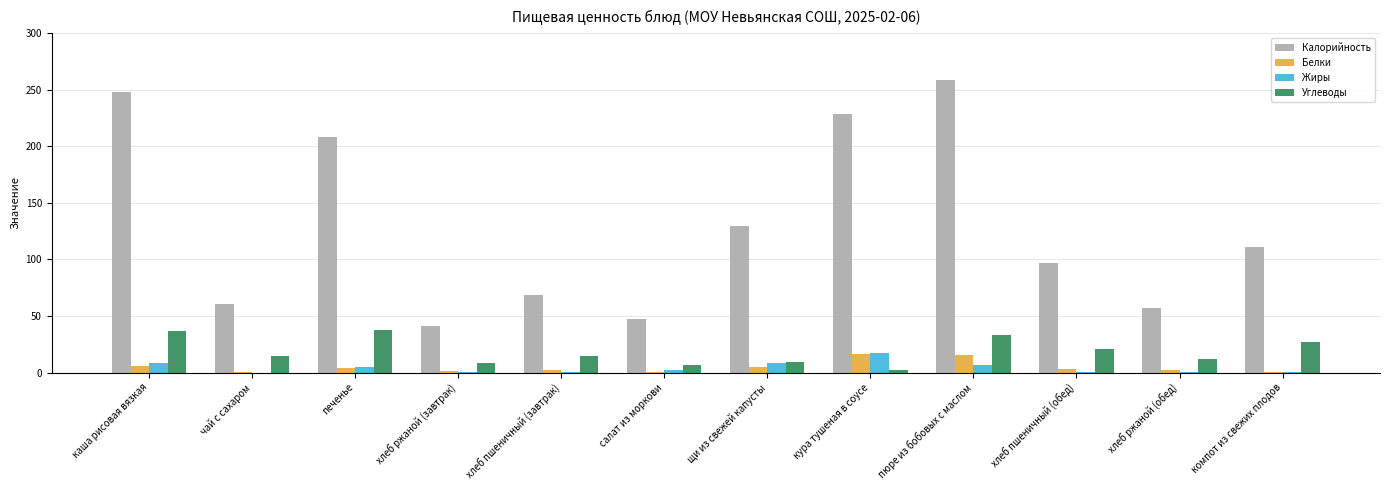

Which series has the largest range (max minus min)?

Калорийность